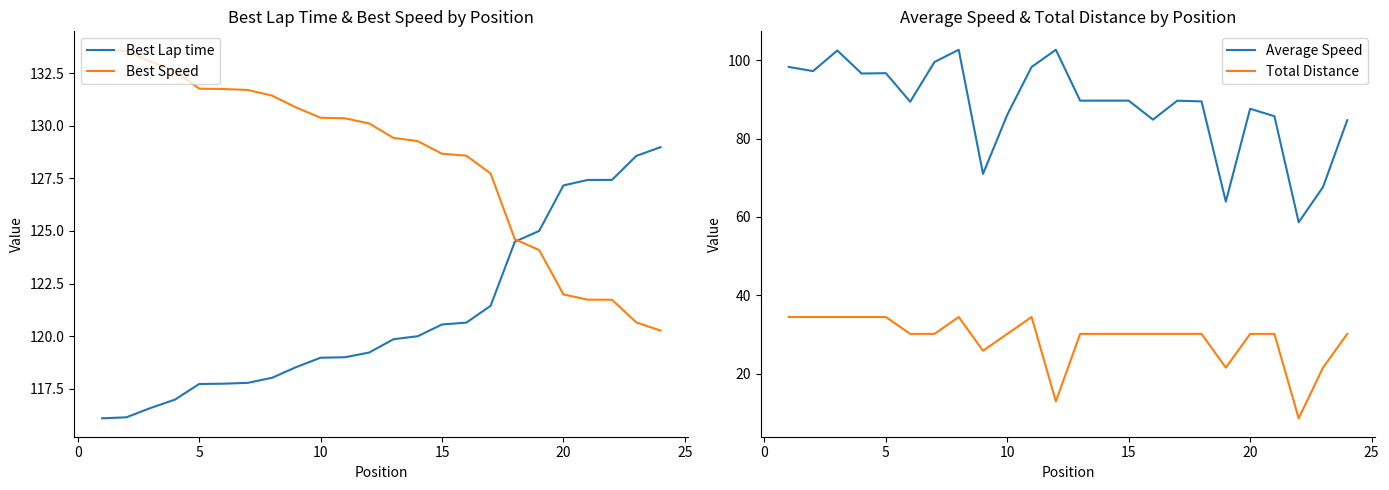

How many lines are shown in the chart?

4